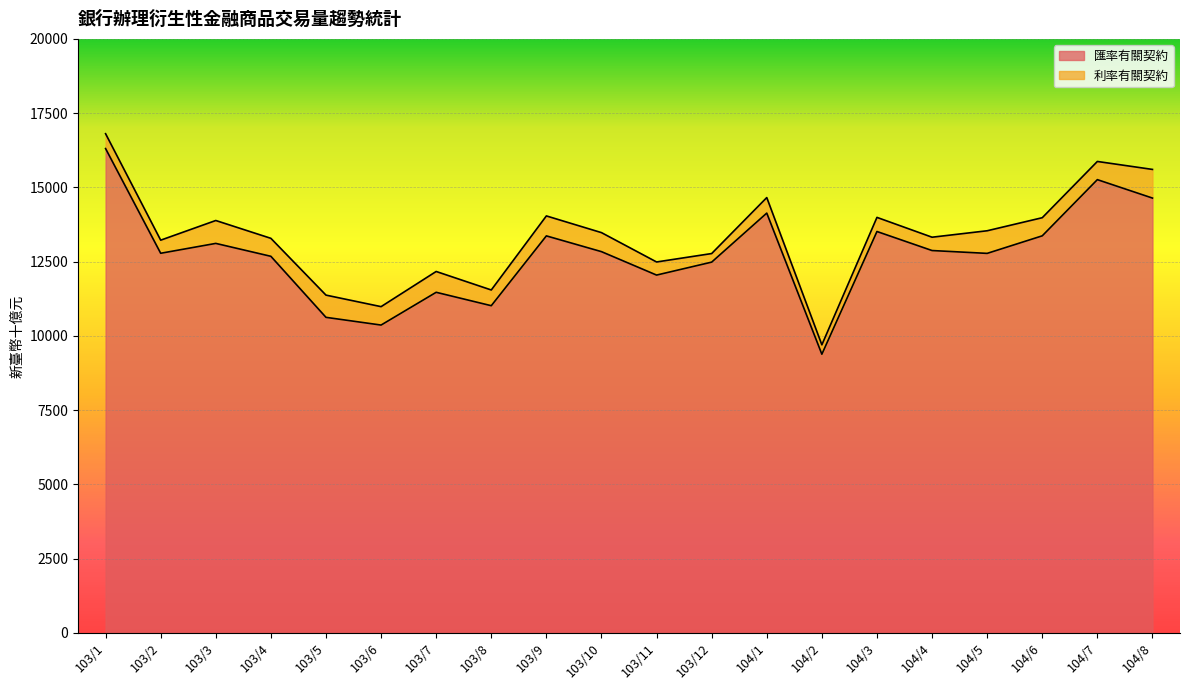

Where is the data nearest to the value 12845?

103/10